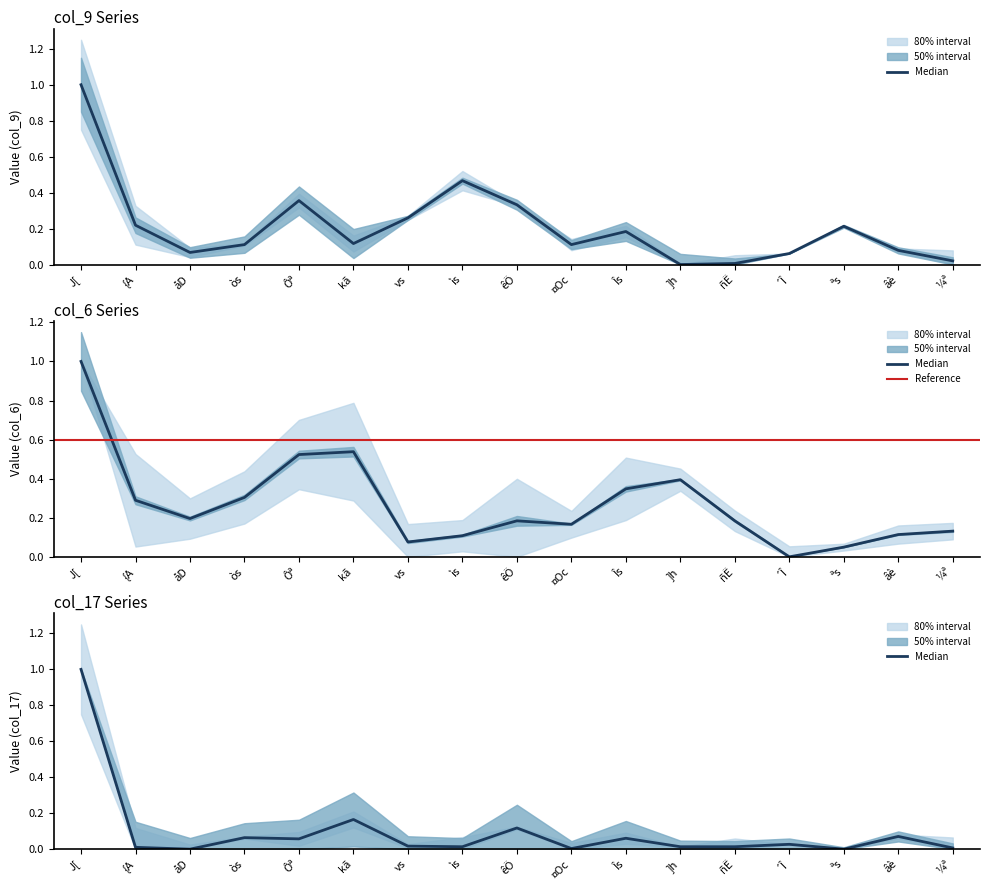

True or false: col_9 and col_6 intersect in this chart.

True